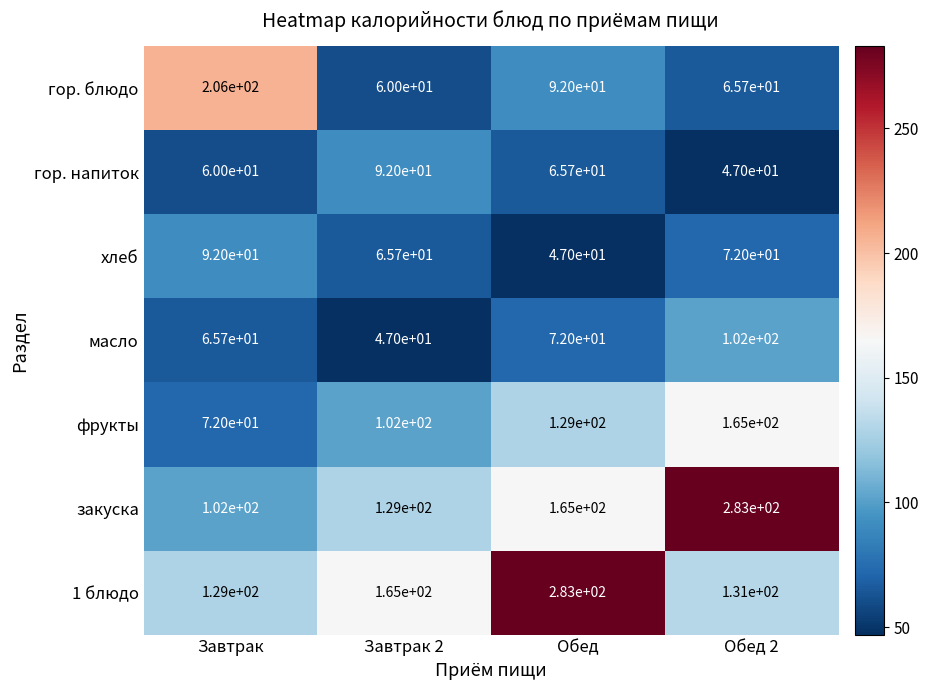

The value of хлеб at Завтрак is 92.0. True or false?

True